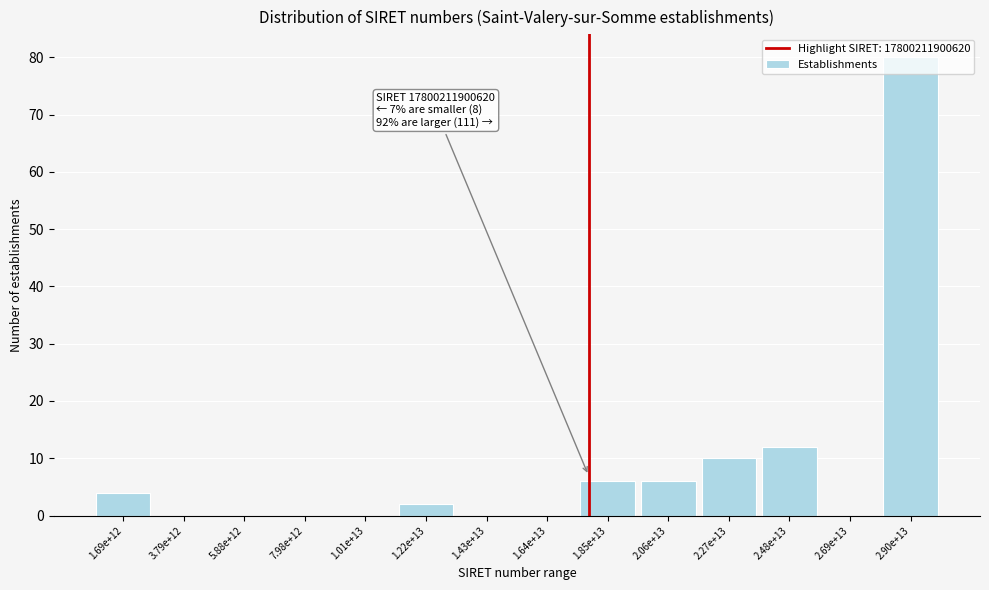

The chart shows a value of 2 at 1.22e+13. True or false?

True